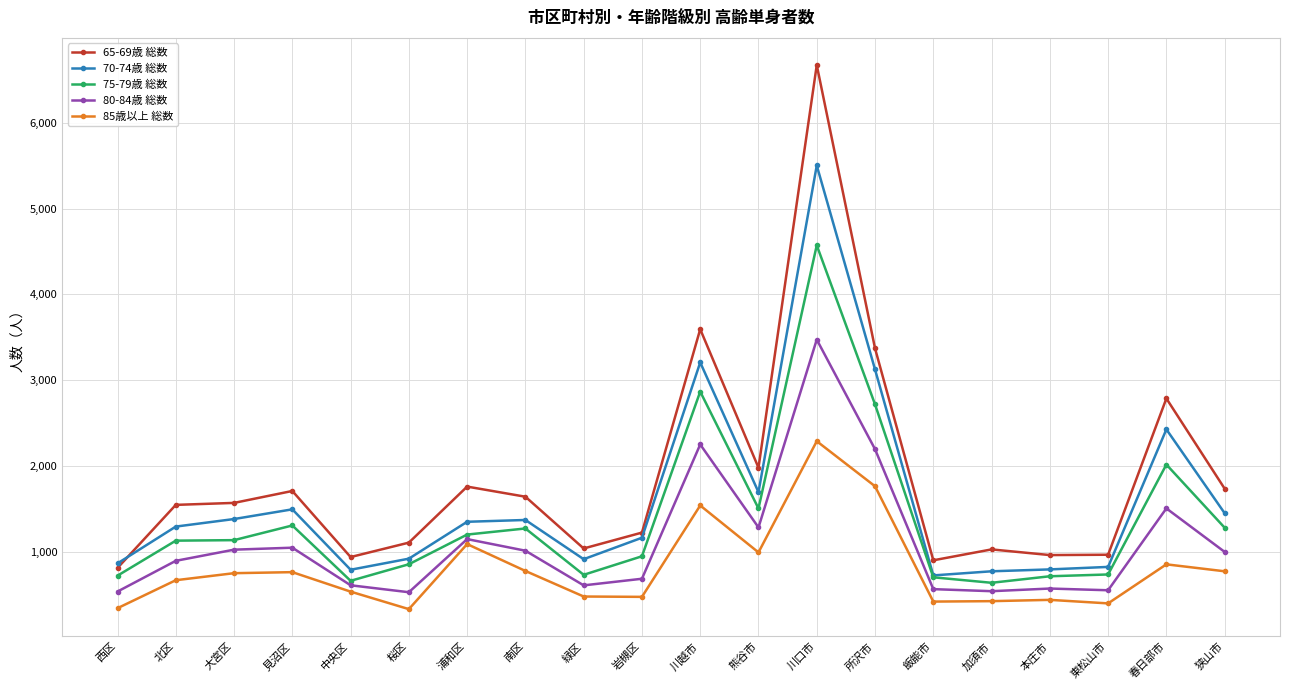

What is the sum of the 70-74歳 総数 values at 春日部市 and 南区?

3800